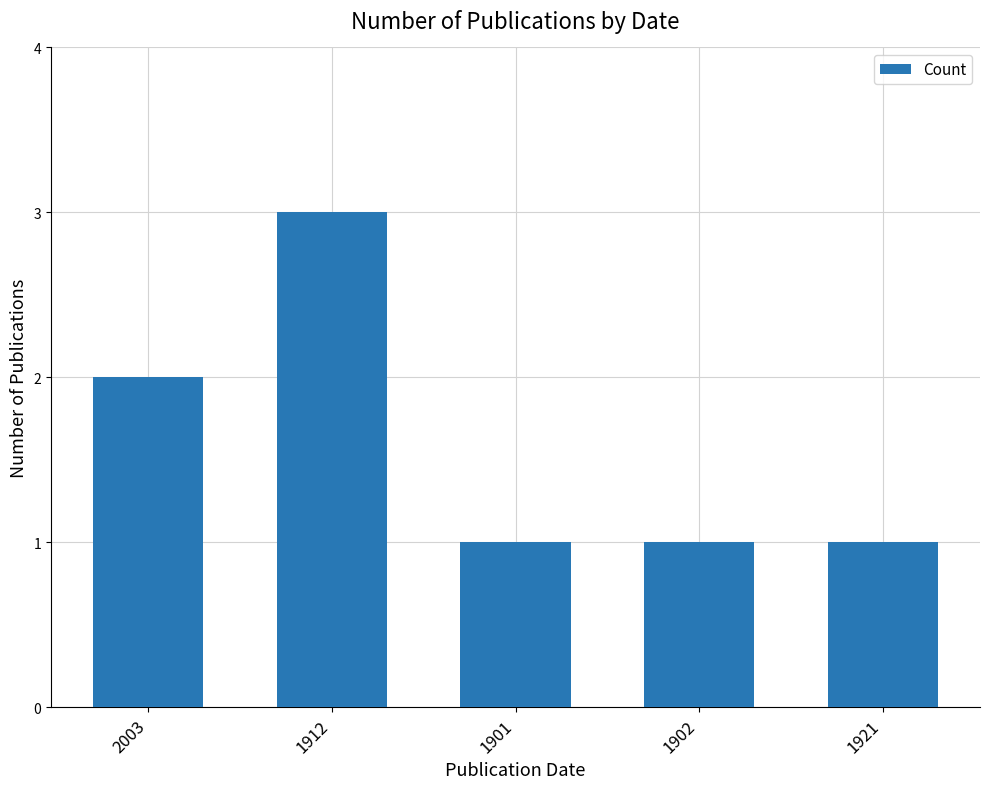

Reading left to right, extract all data points from this chart.

2	3	1	1	1